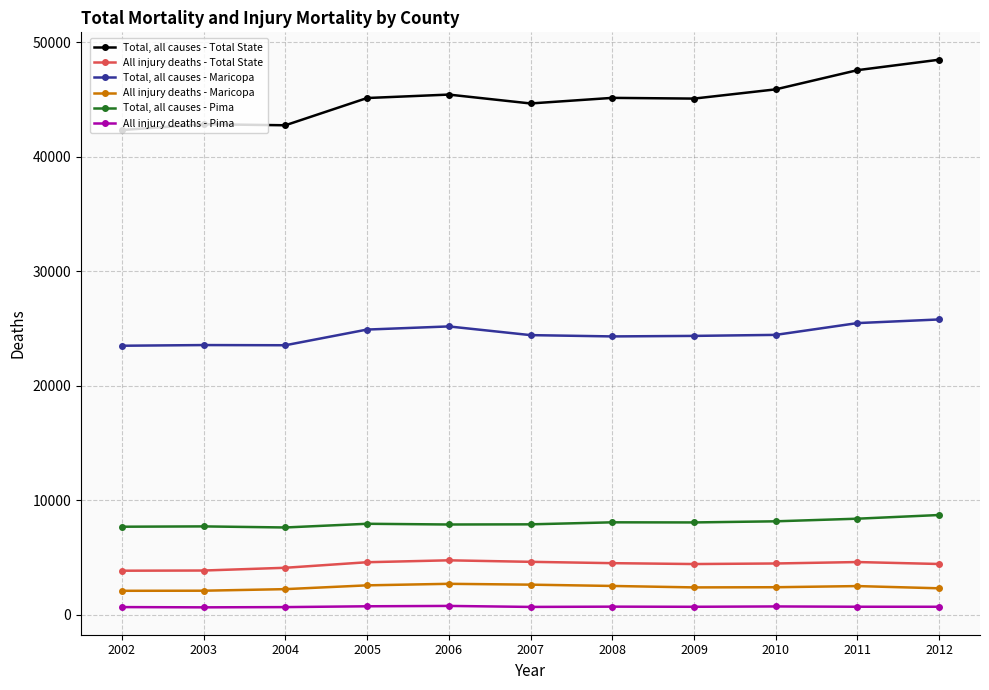

Between 2003 and 2011, which series saw the biggest shift?

Total, all causes - Total State